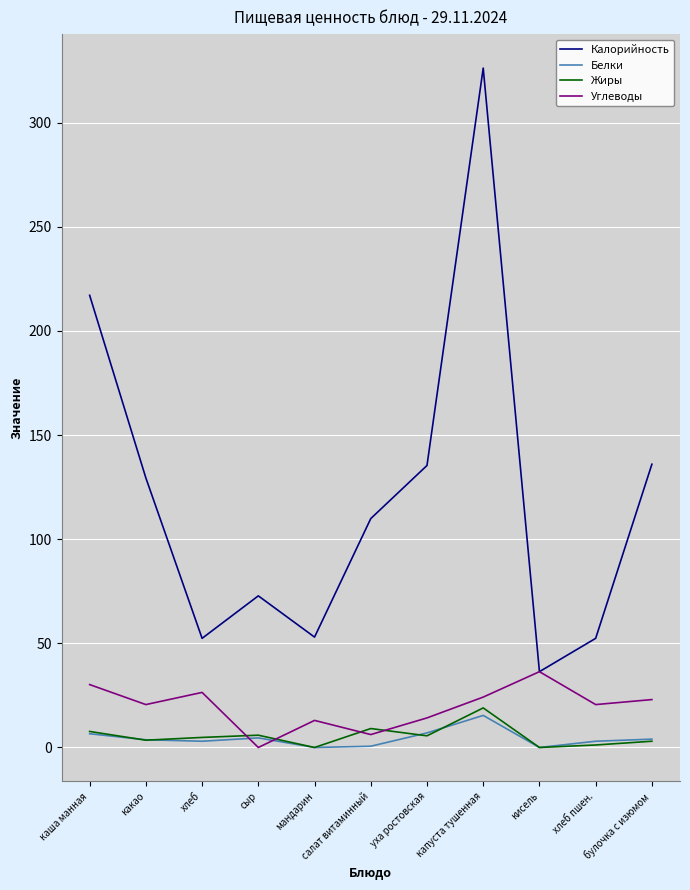

At which category does the chart reach its peak across all series?

капуста тушенная